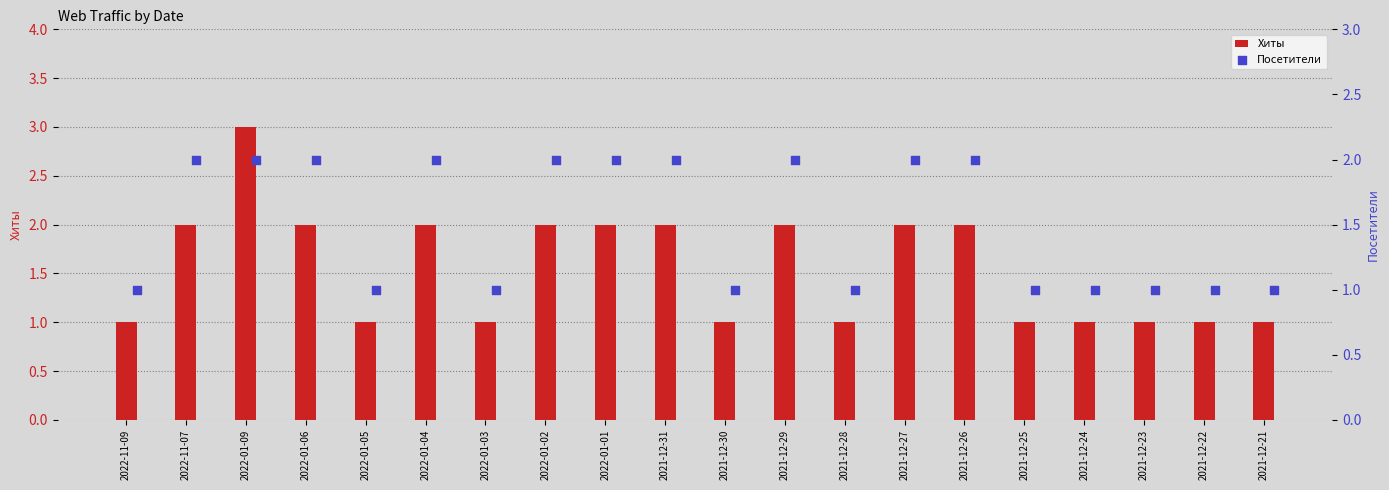

Which series reaches the minimum Y coordinate?

Хиты